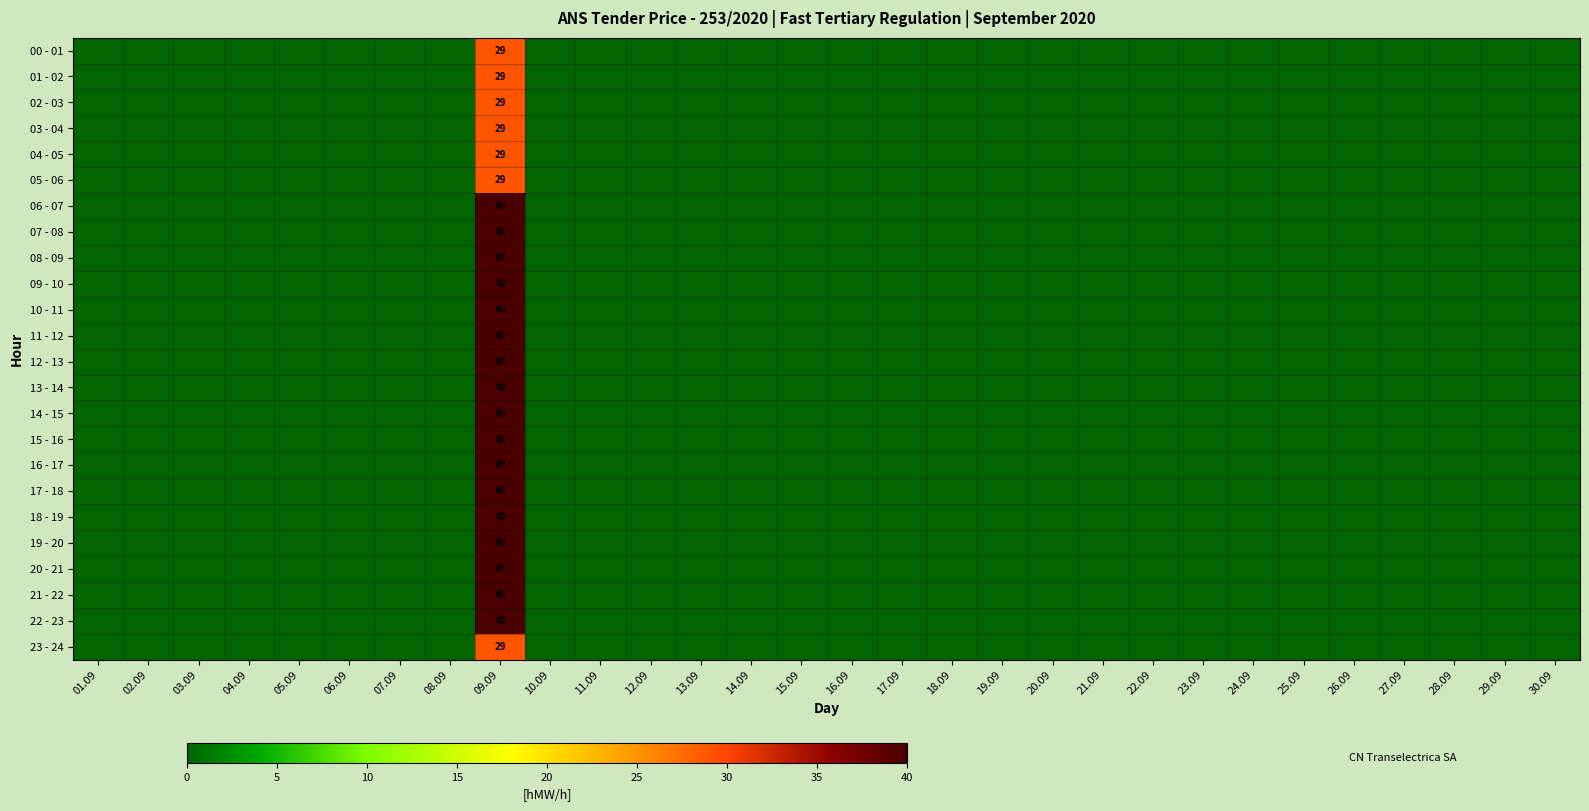

True or false: 05 - 06 has a value of 49 at 09.09.

False